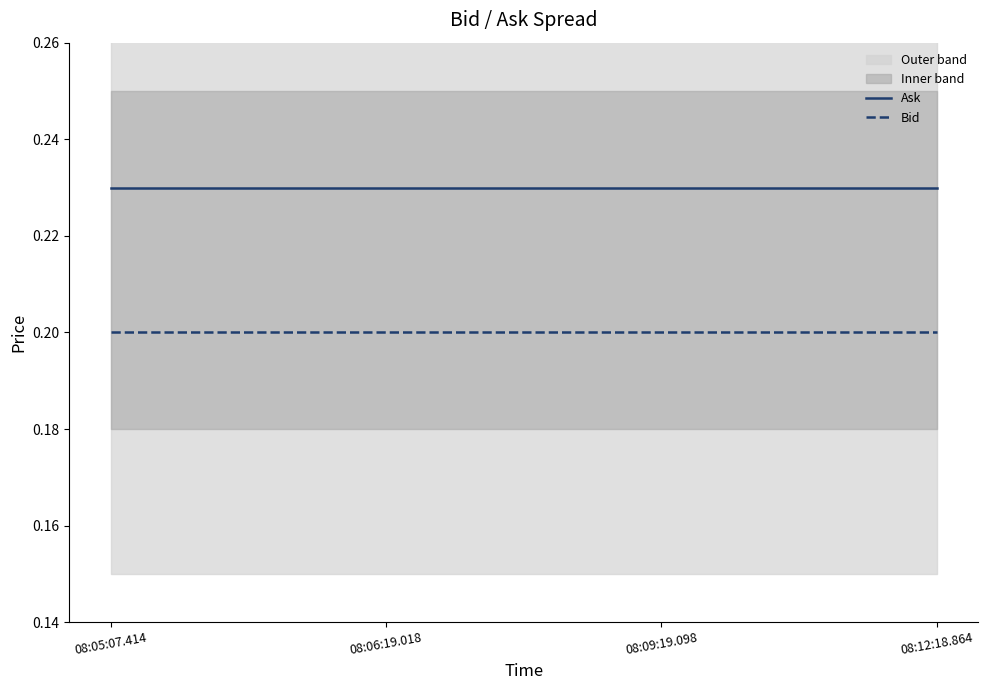

True or false: Bid has a value of 0.1 at 08:09:19.098.

False